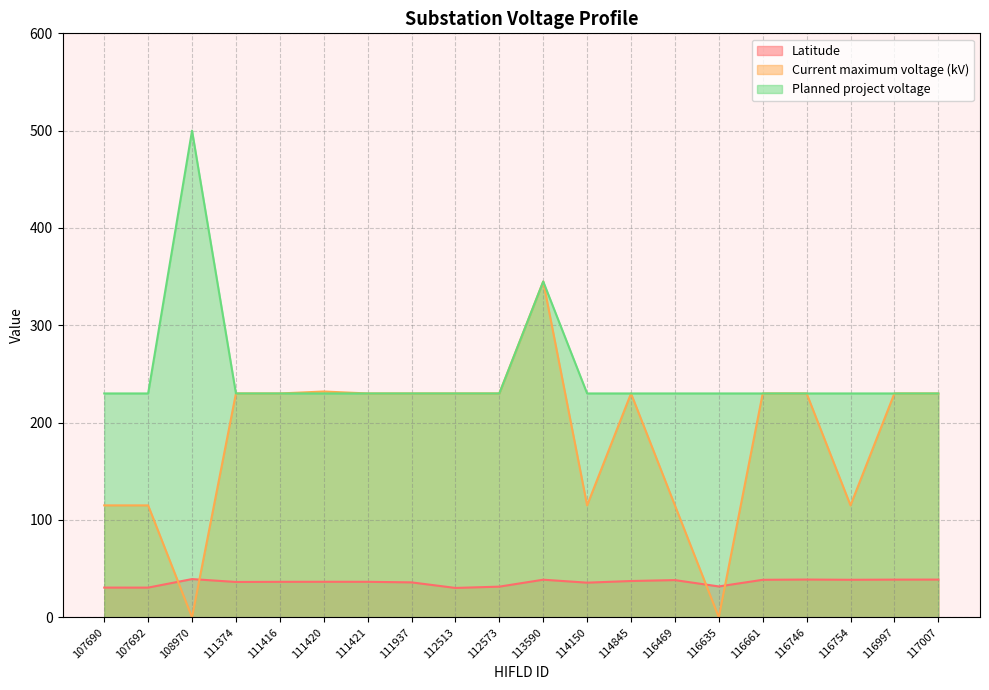

At which label does Latitude first exceed 36?

108970